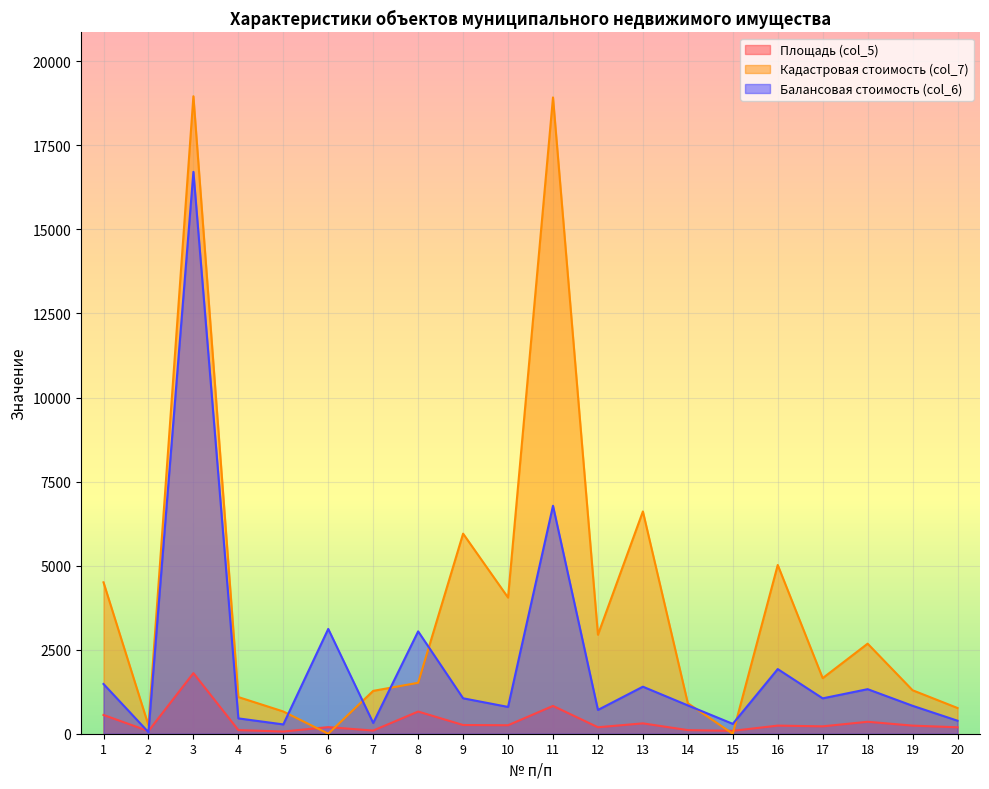

At which label is Площадь (col_5) closest to 934?

11